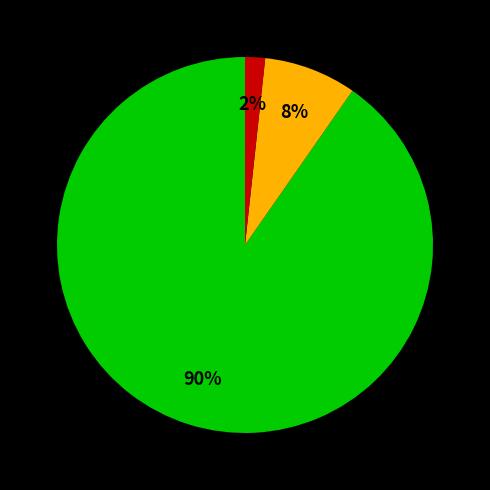

To the nearest percent, what is the average slice percentage?

33%